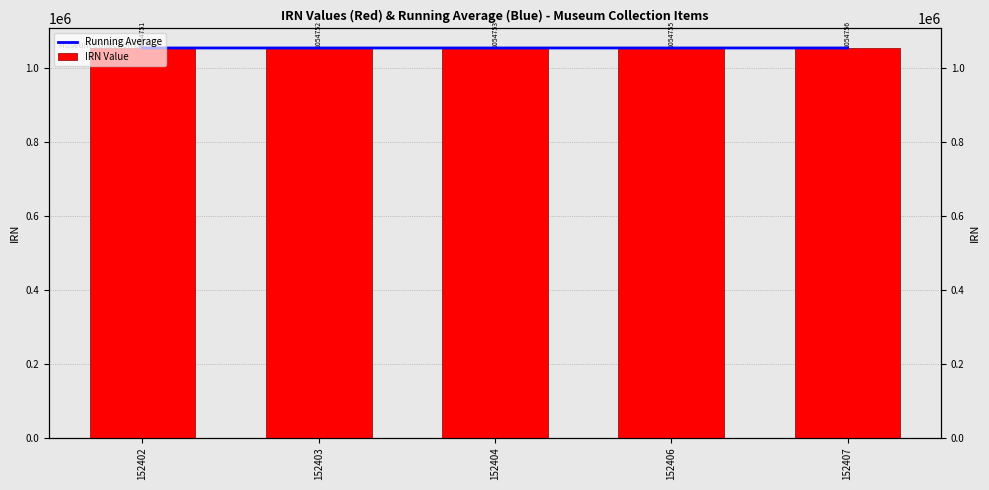

List the labels in order of Running Average value, largest first.

152407, 152406, 152404, 152403, 152402